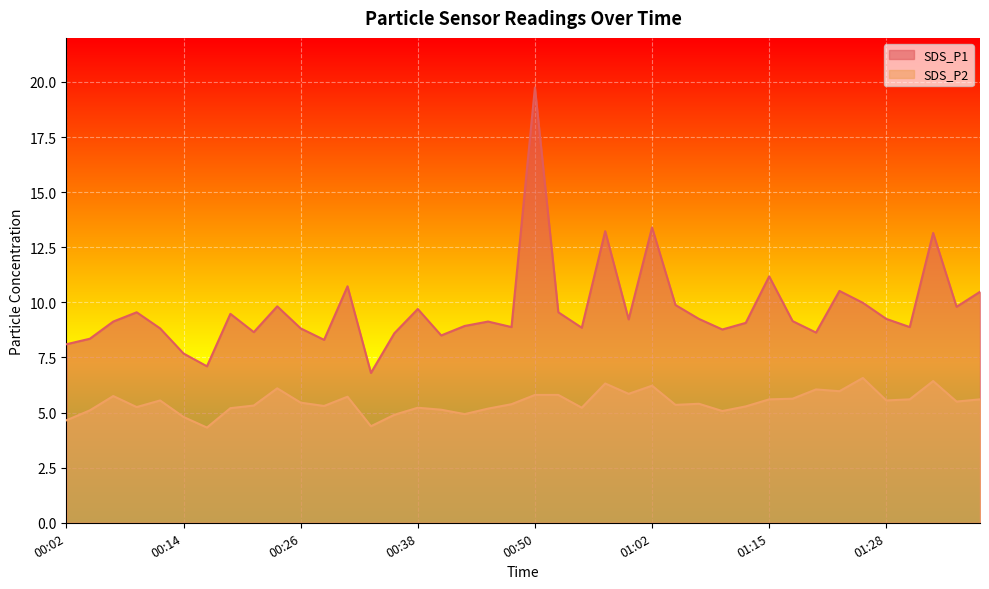

Is the value of SDS_P2 at 00:16 greater than the value of SDS_P1 at 00:11?

No